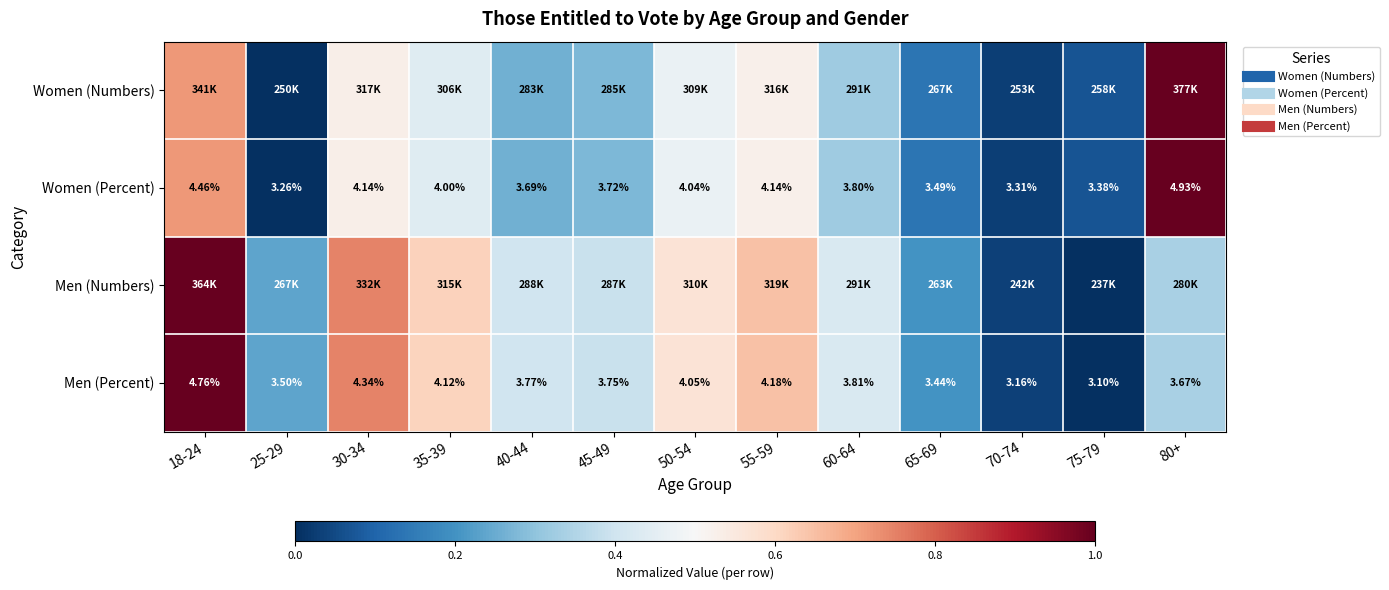

At which label does Men (Numbers) reach its minimum?

75-79